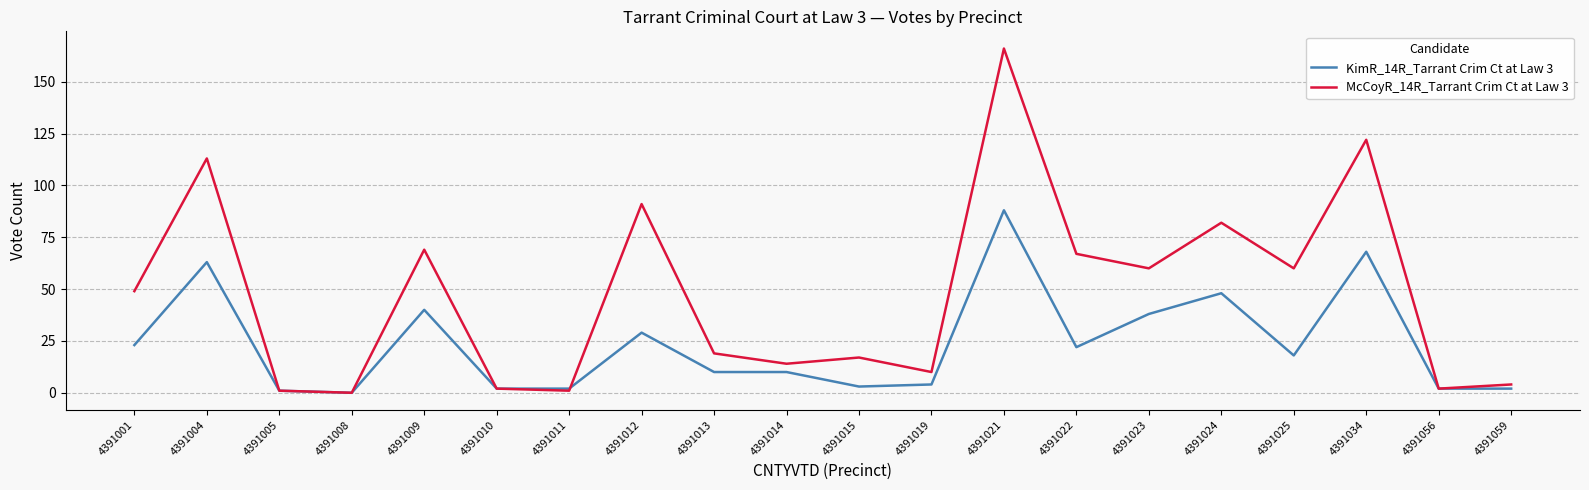

Is the value of McCoyR_14R_Tarrant Crim Ct at Law 3 at 4391023 greater than the value of KimR_14R_Tarrant Crim Ct at Law 3 at 4391056?

Yes